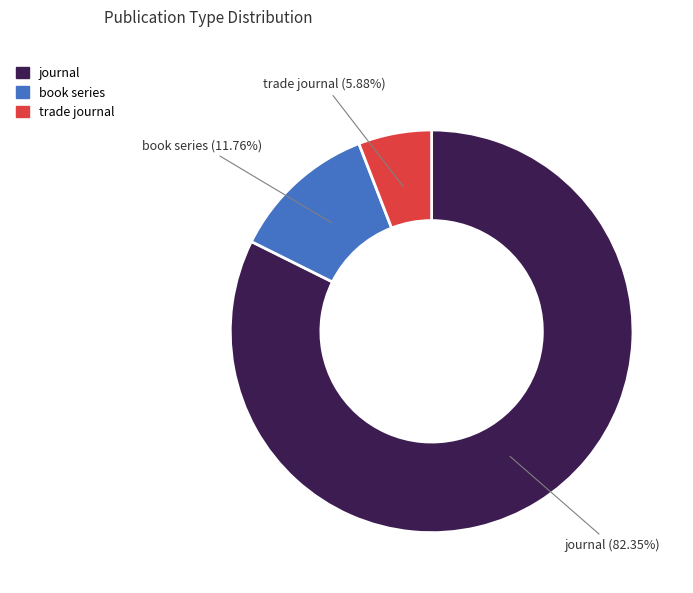

To the nearest percent, what portion does trade journal represent?

6%